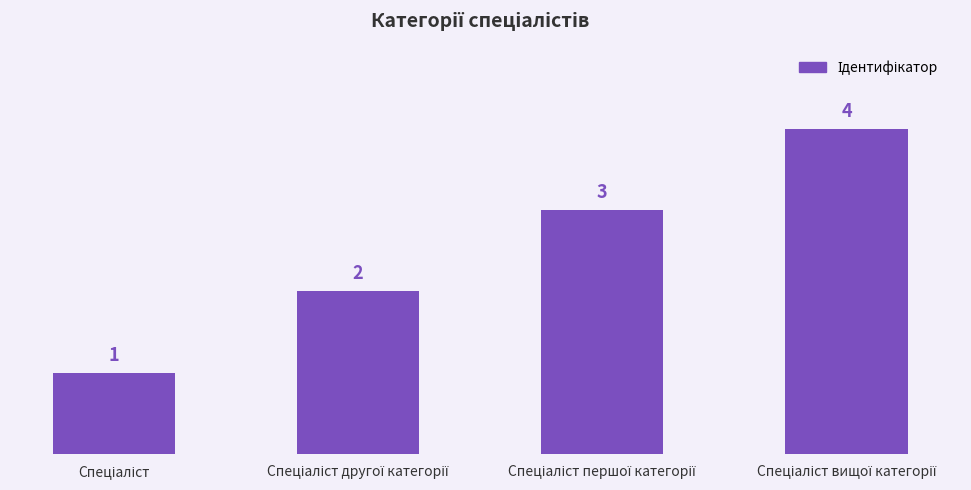

Count the values in the range 2 to 4.

3